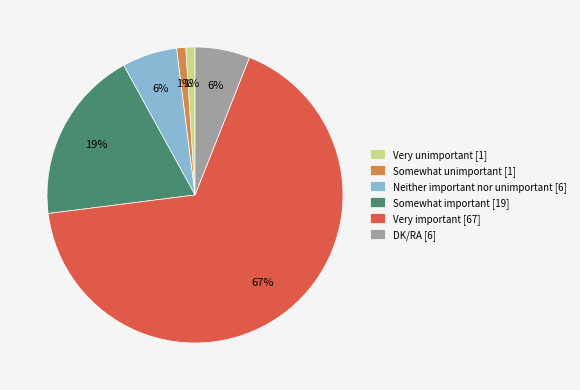

Is the sum of Somewhat important and Very important greater than half?

Yes